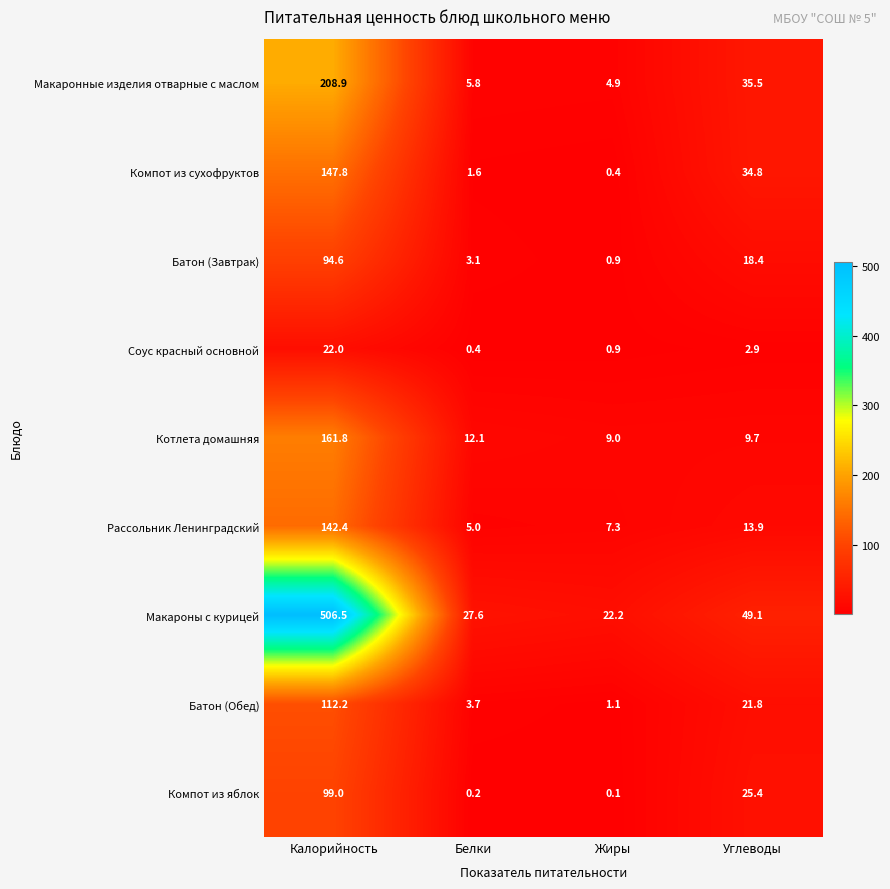

What is the minimum value shown in the chart?

0.1